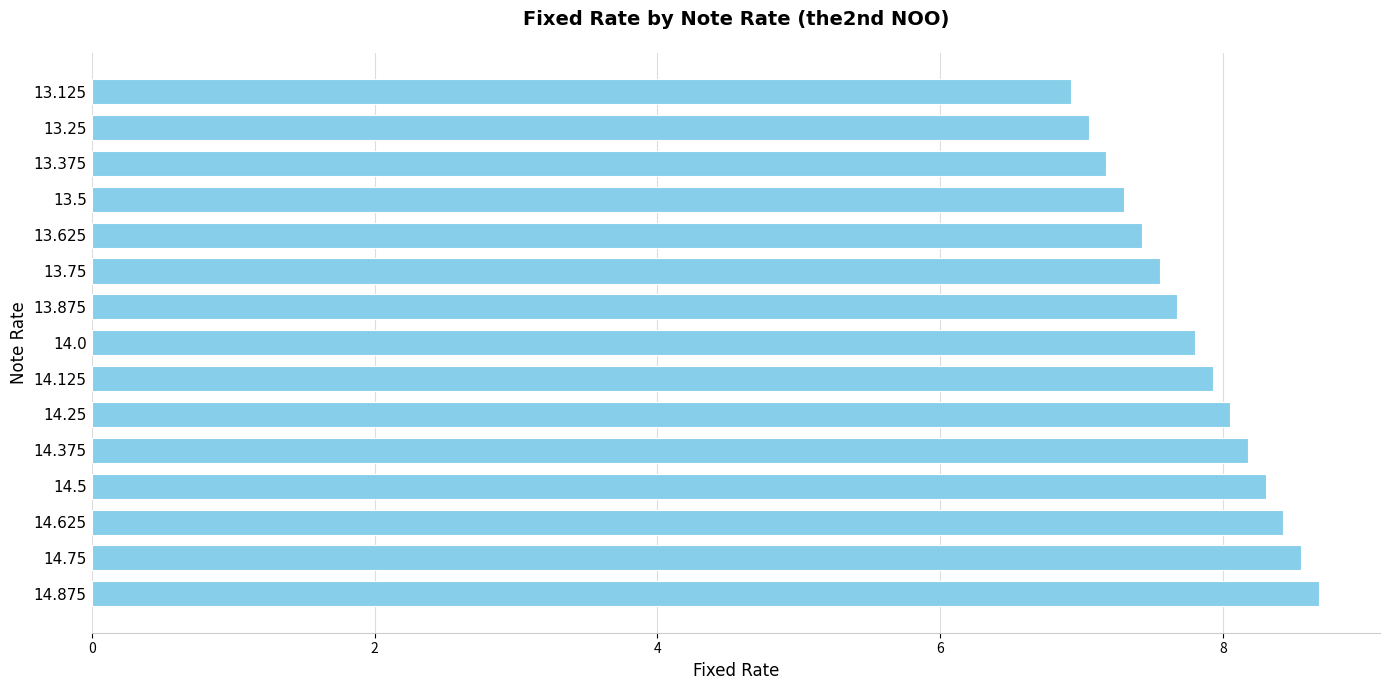

What is the sum of the values at 14.5 and 13.875?

16.0